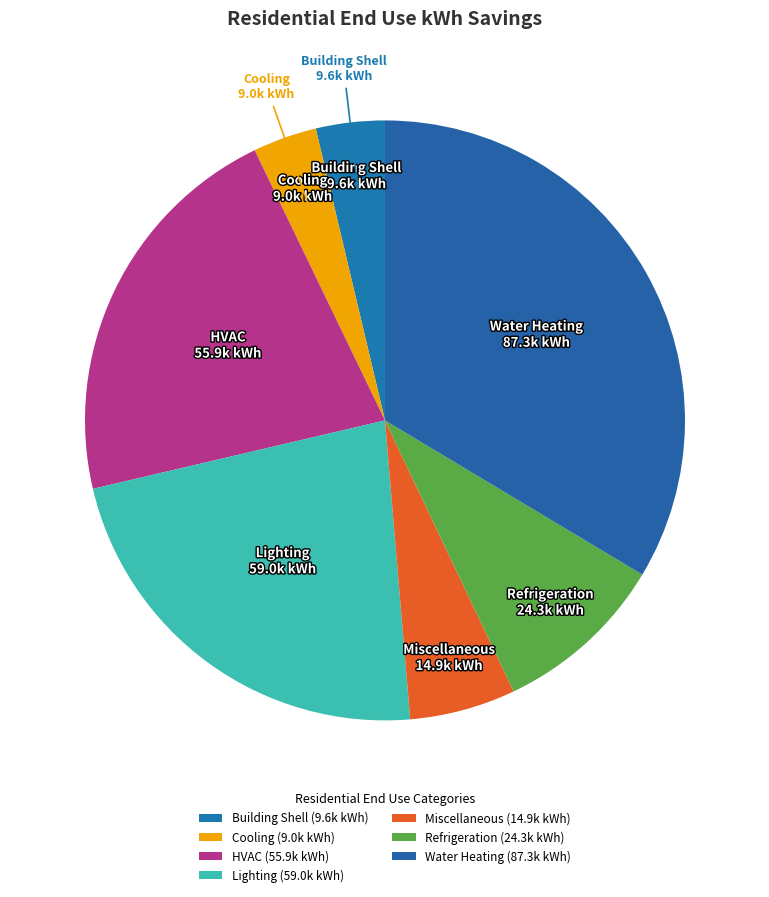

Is the sum of Building Shell and Miscellaneous greater than half?

No